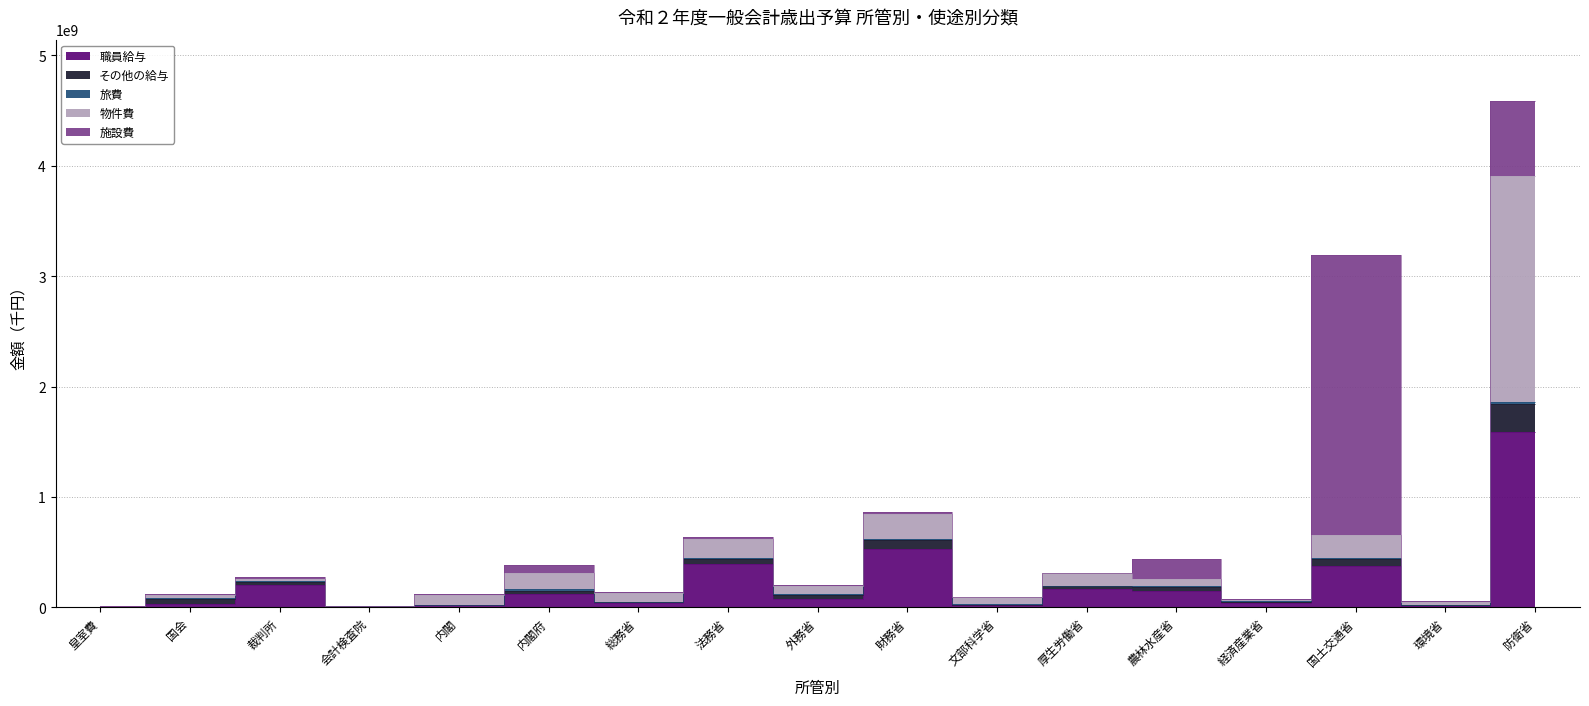

What is the sum of all 職員給与 values?

3803487238